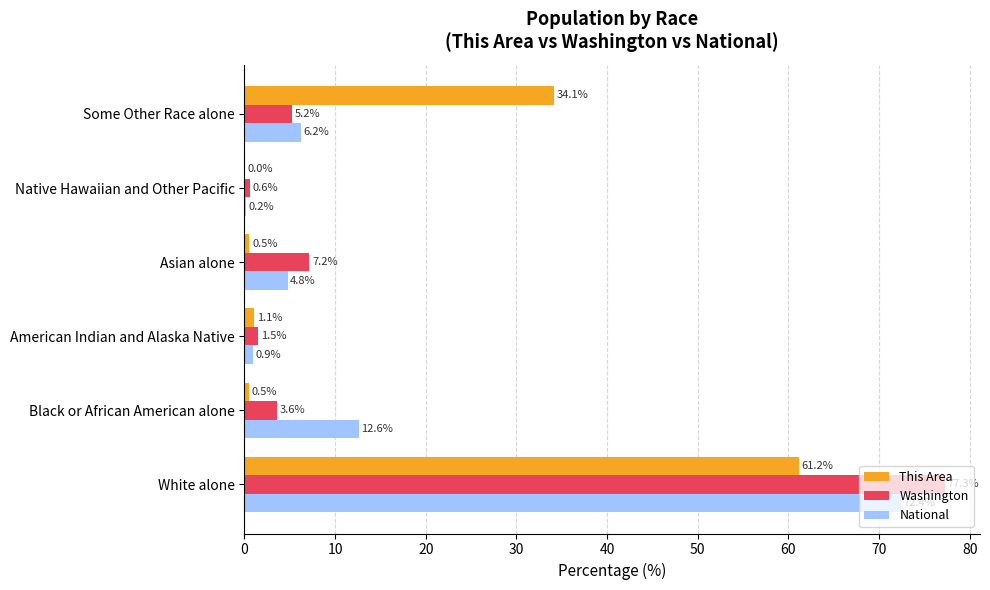

What is the maximum value for This Area?

61.2